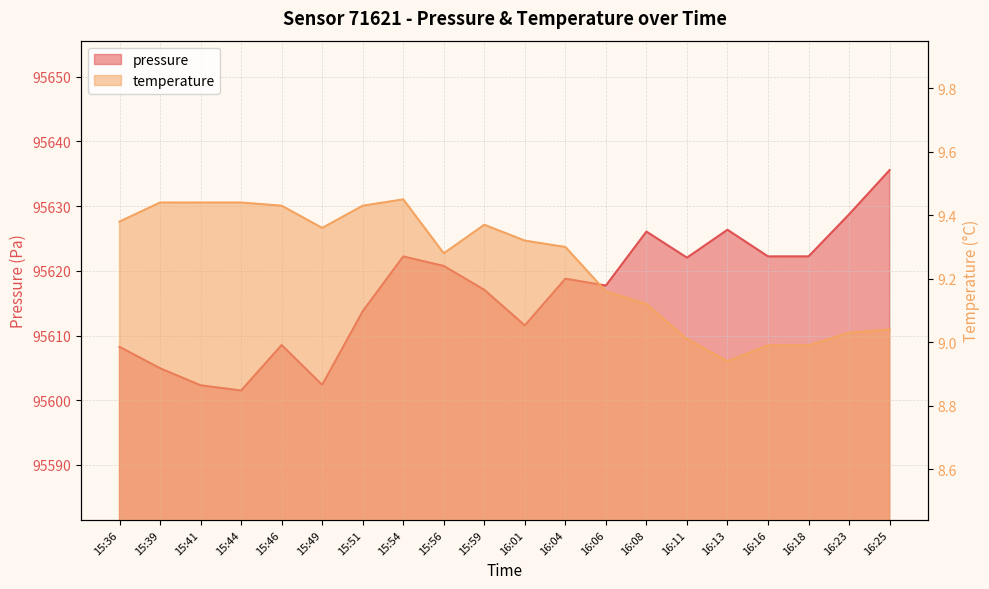

True or false: pressure and temperature cross at least once.

False